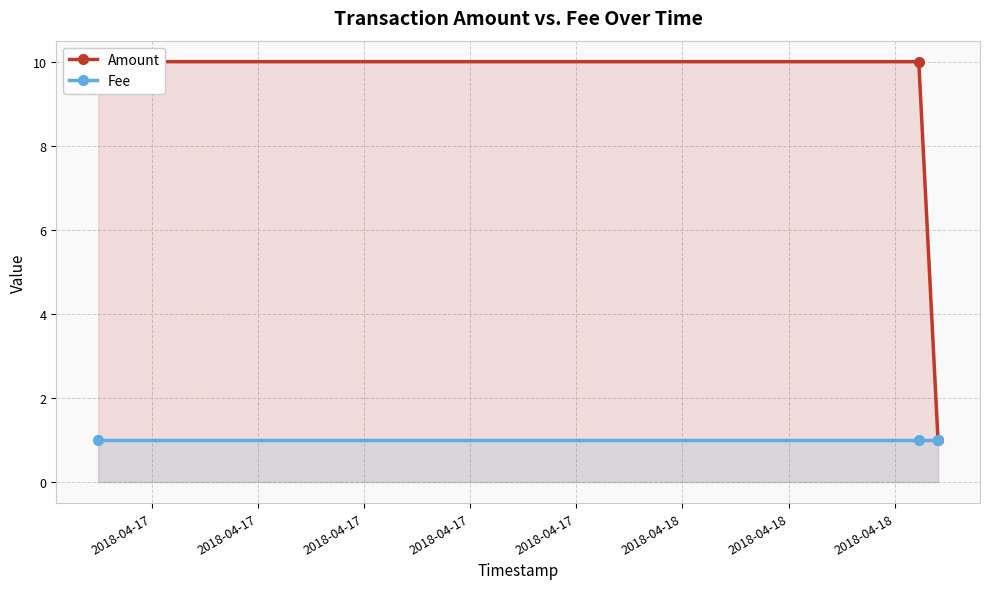

Is the value of Fee at 2018-04-17 greater than the value of Amount at 2018-04-17?

No